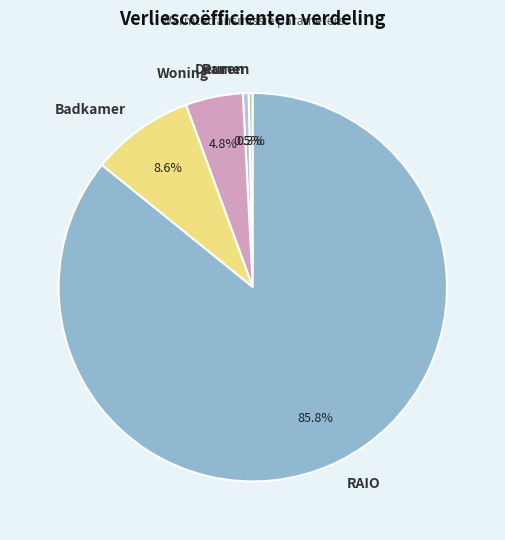

What is the largest slice in the pie chart?

RAIO